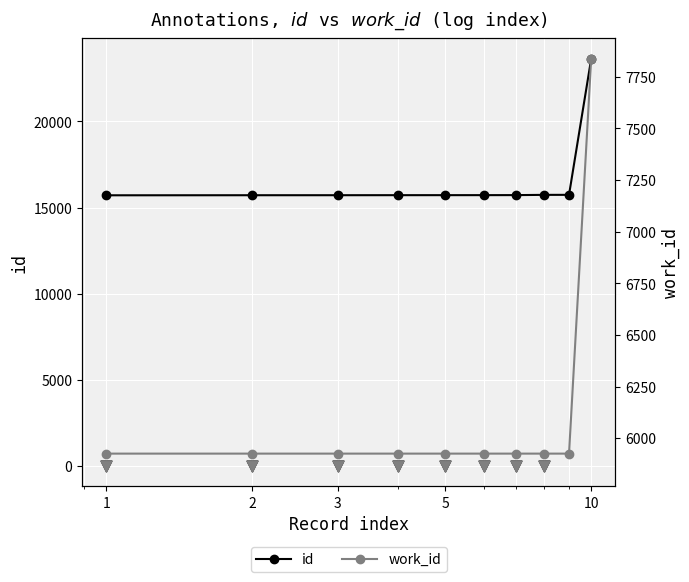

Is the value of id at 2 greater than the value of work_id at 1?

Yes